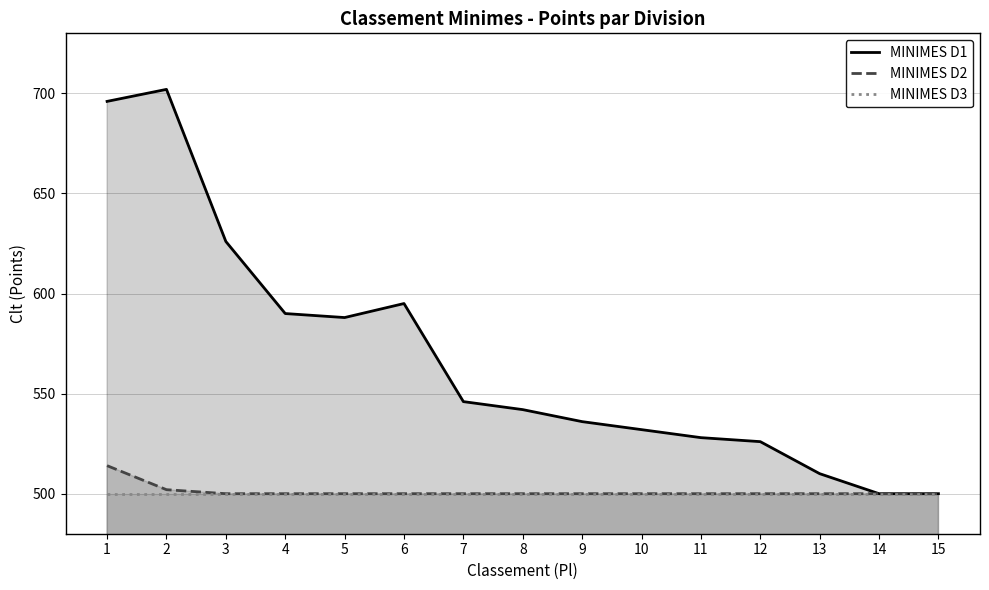

At which category is the sum across all series the highest?

1